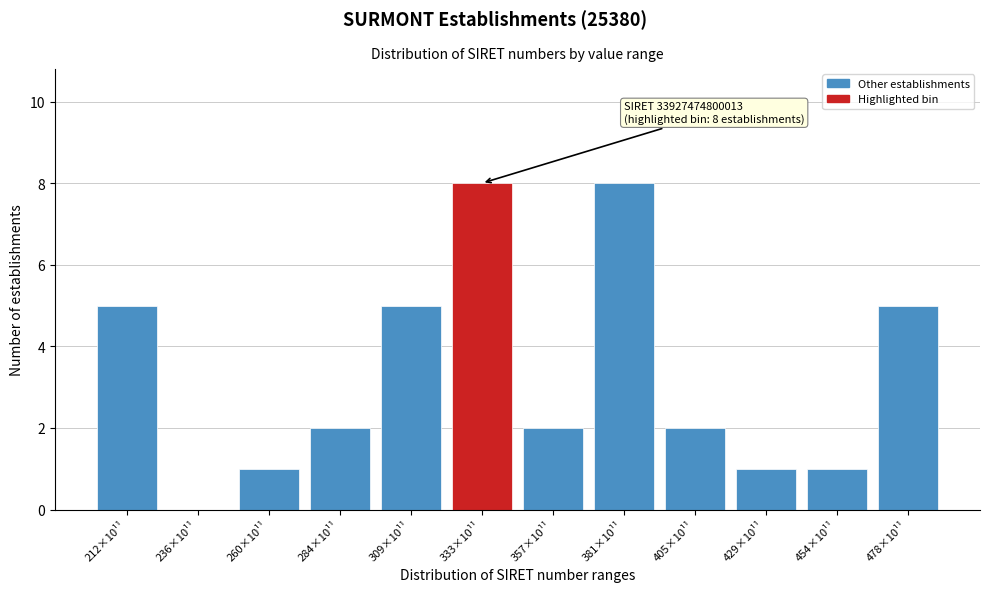

Reading right to left, what are all the values shown in this chart?

478×10¹¹=5	454×10¹¹=1	429×10¹¹=1	405×10¹¹=2	381×10¹¹=8	357×10¹¹=2	333×10¹¹=8	309×10¹¹=5	284×10¹¹=2	260×10¹¹=1	236×10¹¹=0	212×10¹¹=5